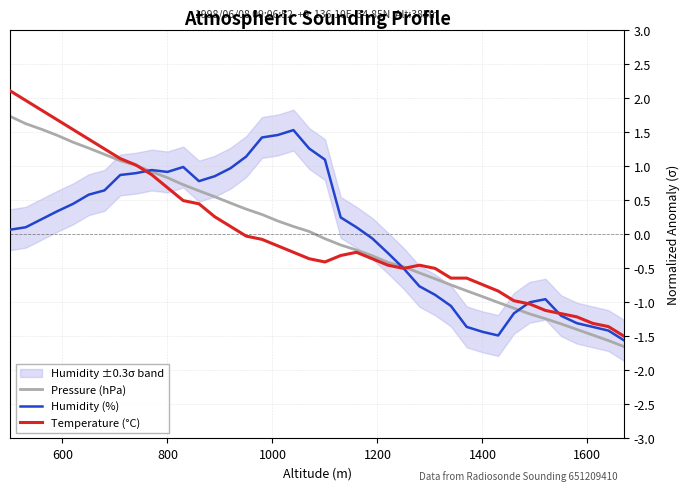

How many intersections are there between Humidity (%) and Temperature (°C)?

4